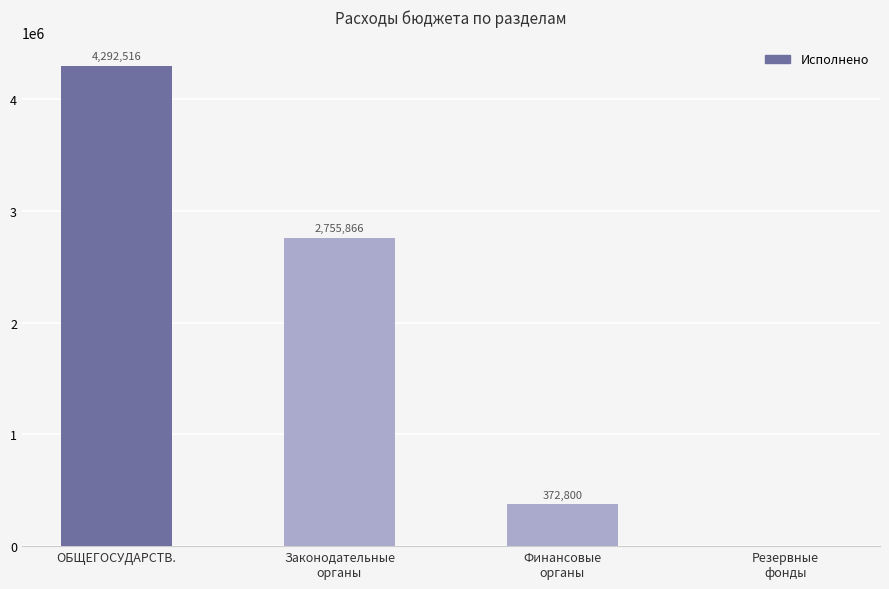

Read the value at Финансовые
органы.

372800.0